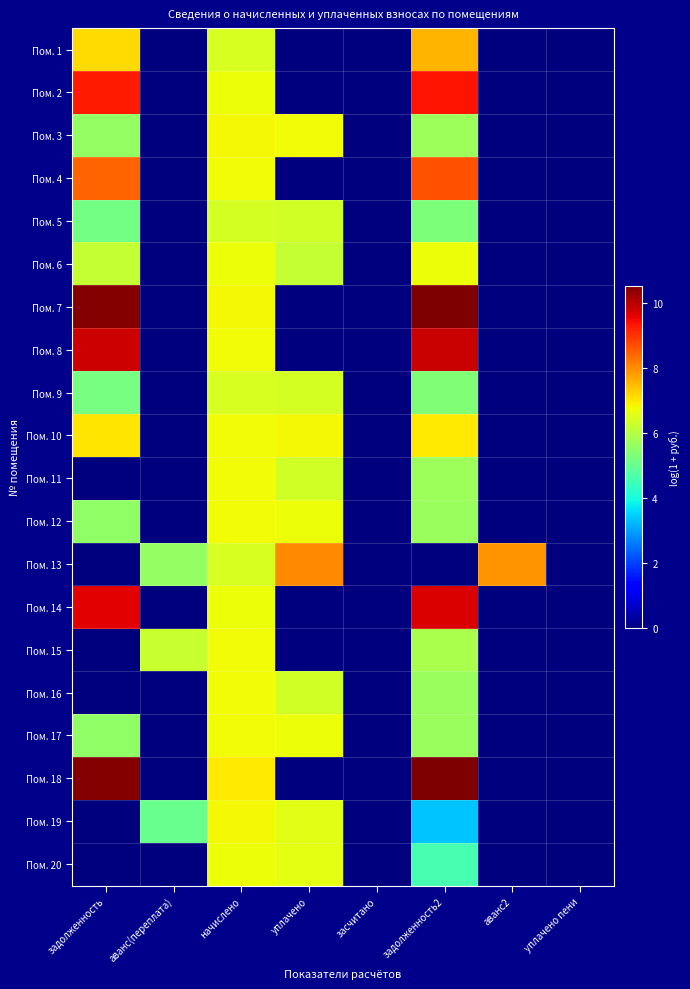

Reading left to right, what are all the values shown in this chart?

Пом. 1: задолженность=7.1	аванс(переплата)=0.0	начислено=6.4	уплачено=0.0	засчитано=0.0	задолженность2=7.6	аванс2=0.0	уплачено пени=0.0
Пом. 2: задолженность=9.3	аванс(переплата)=0.0	начислено=6.7	уплачено=0.0	засчитано=0.0	задолженность2=9.4	аванс2=0.0	уплачено пени=0.0
Пом. 3: задолженность=5.6	аванс(переплата)=0.0	начислено=6.8	уплачено=6.7	засчитано=0.0	задолженность2=5.7	аванс2=0.0	уплачено пени=0.0
Пом. 4: задолженность=8.5	аванс(переплата)=0.0	начислено=6.7	уплачено=0.0	засчитано=0.0	задолженность2=8.6	аванс2=0.0	уплачено пени=0.0
Пом. 5: задолженность=5.2	аванс(переплата)=0.0	начислено=6.4	уплачено=6.4	засчитано=0.0	задолженность2=5.3	аванс2=0.0	уплачено пени=0.0
Пом. 6: задолженность=6.2	аванс(переплата)=0.0	начислено=6.7	уплачено=6.2	засчитано=0.0	задолженность2=6.7	аванс2=0.0	уплачено пени=0.0
Пом. 7: задолженность=10.4	аванс(переплата)=0.0	начислено=6.8	уплачено=0.0	засчитано=0.0	задолженность2=10.5	аванс2=0.0	уплачено пени=0.0
Пом. 8: задолженность=9.8	аванс(переплата)=0.0	начислено=6.8	уплачено=0.0	засчитано=0.0	задолженность2=9.8	аванс2=0.0	уплачено пени=0.0
Пом. 9: задолженность=5.2	аванс(переплата)=0.0	начислено=6.4	уплачено=6.4	засчитано=0.0	задолженность2=5.3	аванс2=0.0	уплачено пени=0.0
Пом. 10: задолженность=7.0	аванс(переплата)=0.0	начислено=6.7	уплачено=6.8	засчитано=0.0	задолженность2=7.0	аванс2=0.0	уплачено пени=0.0
Пом. 11: задолженность=0.0	аванс(переплата)=0.0	начислено=6.8	уплачено=6.4	засчитано=0.0	задолженность2=5.7	аванс2=0.0	уплачено пени=0.0
Пом. 12: задолженность=5.5	аванс(переплата)=0.0	начислено=6.8	уплачено=6.7	засчитано=0.0	задолженность2=5.7	аванс2=0.0	уплачено пени=0.0
Пом. 13: задолженность=0.0	аванс(переплата)=5.6	начислено=6.4	уплачено=8.0	засчитано=0.0	задолженность2=0.0	аванс2=7.9	уплачено пени=0.0
Пом. 14: задолженность=9.6	аванс(переплата)=0.0	начислено=6.7	уплачено=0.0	засчитано=0.0	задолженность2=9.7	аванс2=0.0	уплачено пени=0.0
Пом. 15: задолженность=0.0	аванс(переплата)=6.2	начислено=6.8	уплачено=0.0	засчитано=0.0	задолженность2=5.9	аванс2=0.0	уплачено пени=0.0
Пом. 16: задолженность=0.0	аванс(переплата)=0.0	начислено=6.7	уплачено=6.3	засчитано=0.0	задолженность2=5.7	аванс2=0.0	уплачено пени=0.0
Пом. 17: задолженность=5.5	аванс(переплата)=0.0	начислено=6.8	уплачено=6.7	засчитано=0.0	задолженность2=5.7	аванс2=0.0	уплачено пени=0.0
Пом. 18: задолженность=10.5	аванс(переплата)=0.0	начислено=7.0	уплачено=0.0	засчитано=0.0	задолженность2=10.5	аванс2=0.0	уплачено пени=0.0
Пом. 19: задолженность=0.0	аванс(переплата)=5.0	начислено=6.8	уплачено=6.6	засчитано=0.0	задолженность2=3.3	аванс2=0.0	уплачено пени=0.0
Пом. 20: задолженность=0.0	аванс(переплата)=0.0	начислено=6.7	уплачено=6.6	засчитано=0.0	задолженность2=4.6	аванс2=0.0	уплачено пени=0.0